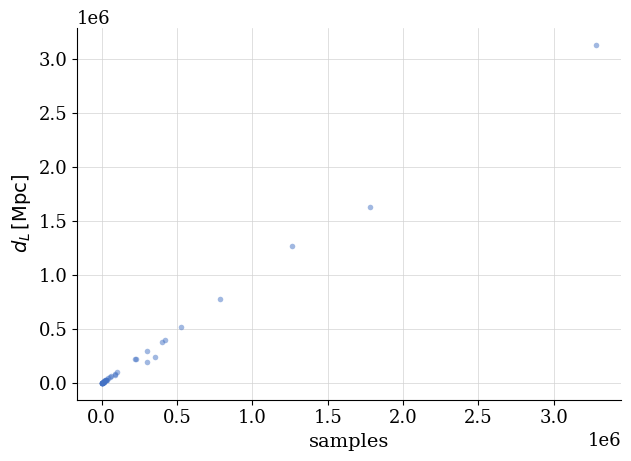

What Y value in the scatter plot is closest to 1564426?

1630661.7